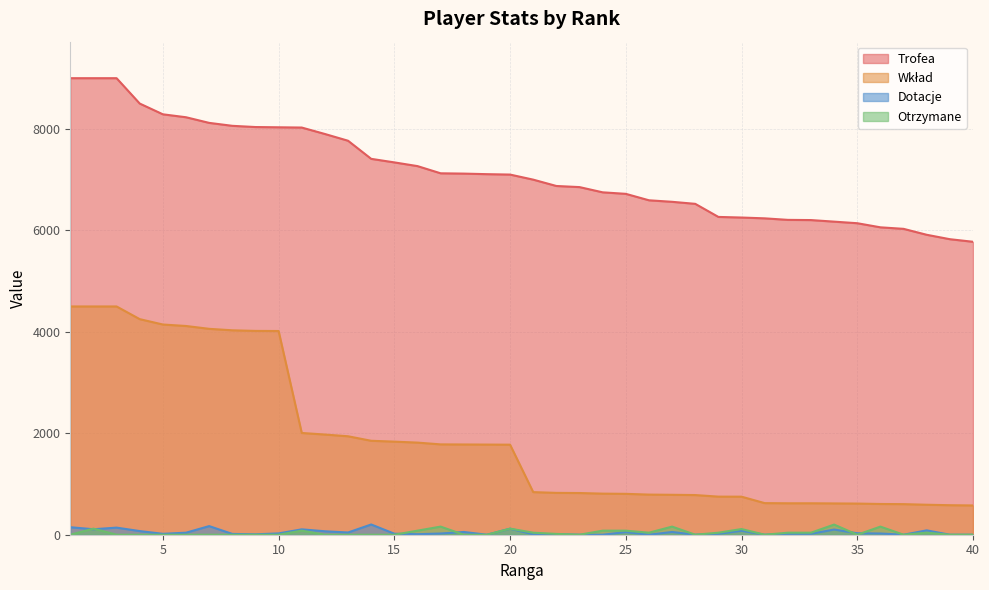

Reading left to right, extract all data points from this chart.

Trofea: 9000	9000	9000	8500	8288	8230	8119	8061	8037	8032	8027	7900	7767	7410	7340	7267	7125	7119	7108	7100	7000	6875	6853	6750	6720	6593	6563	6523	6265	6253	6237	6207	6203	6172	6141	6060	6030	5913	5826	5775
Wkład: 4500	4500	4500	4250	4144	4115	4059	4030	4018	4016	2006	1975	1941	1852	1835	1816	1781	1779	1777	1775	840	825	822	810	806	791	787	782	751	750	623	620	620	617	614	606	603	591	582	577
Dotacje: 148	108	140	72	18	40	170	16	8	26	106	68	44	202	20	10	24	54	0	119	8	10	0	0	52	0	54	0	18	78	0	18	18	102	29	24	0	86	0	0
Otrzymane: 0	120	0	0	0	0	0	0	0	0	80	0	0	0	0	80	160	0	0	120	40	16	0	80	80	40	160	0	40	112	0	40	40	200	0	160	0	40	0	0